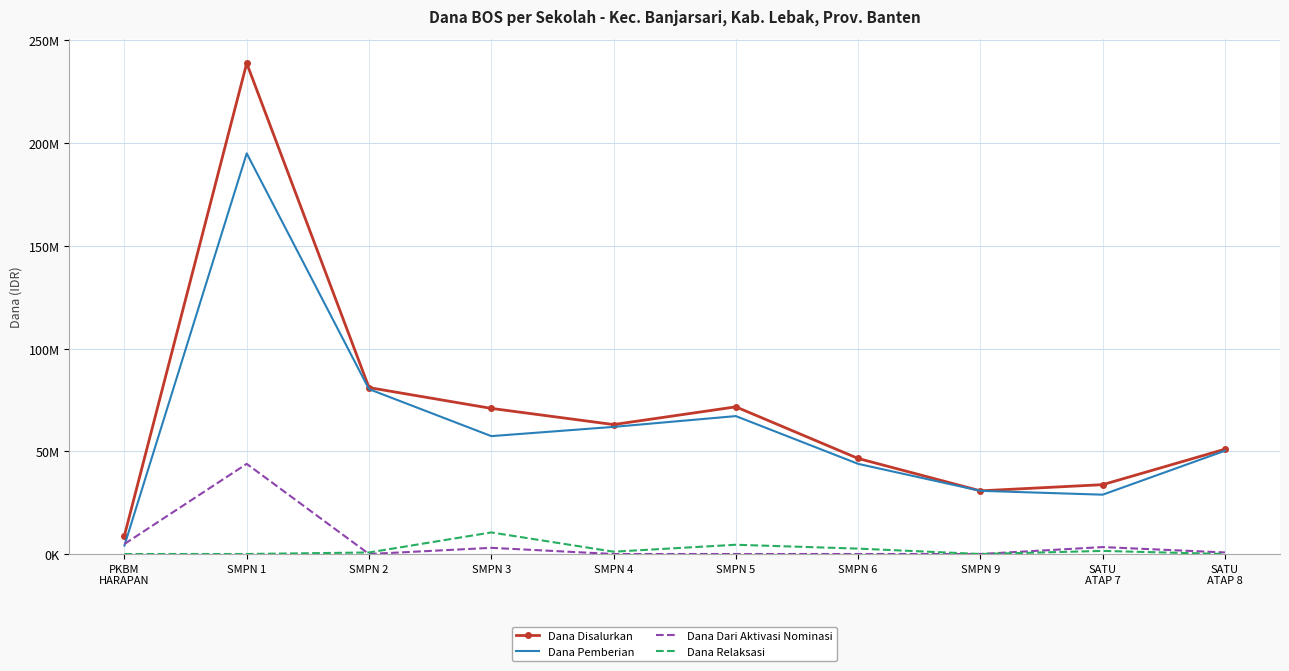

What are all the series names shown in the legend?

Dana Disalurkan, Dana Pemberian, Dana Dari Aktivasi Nominasi, Dana Relaksasi